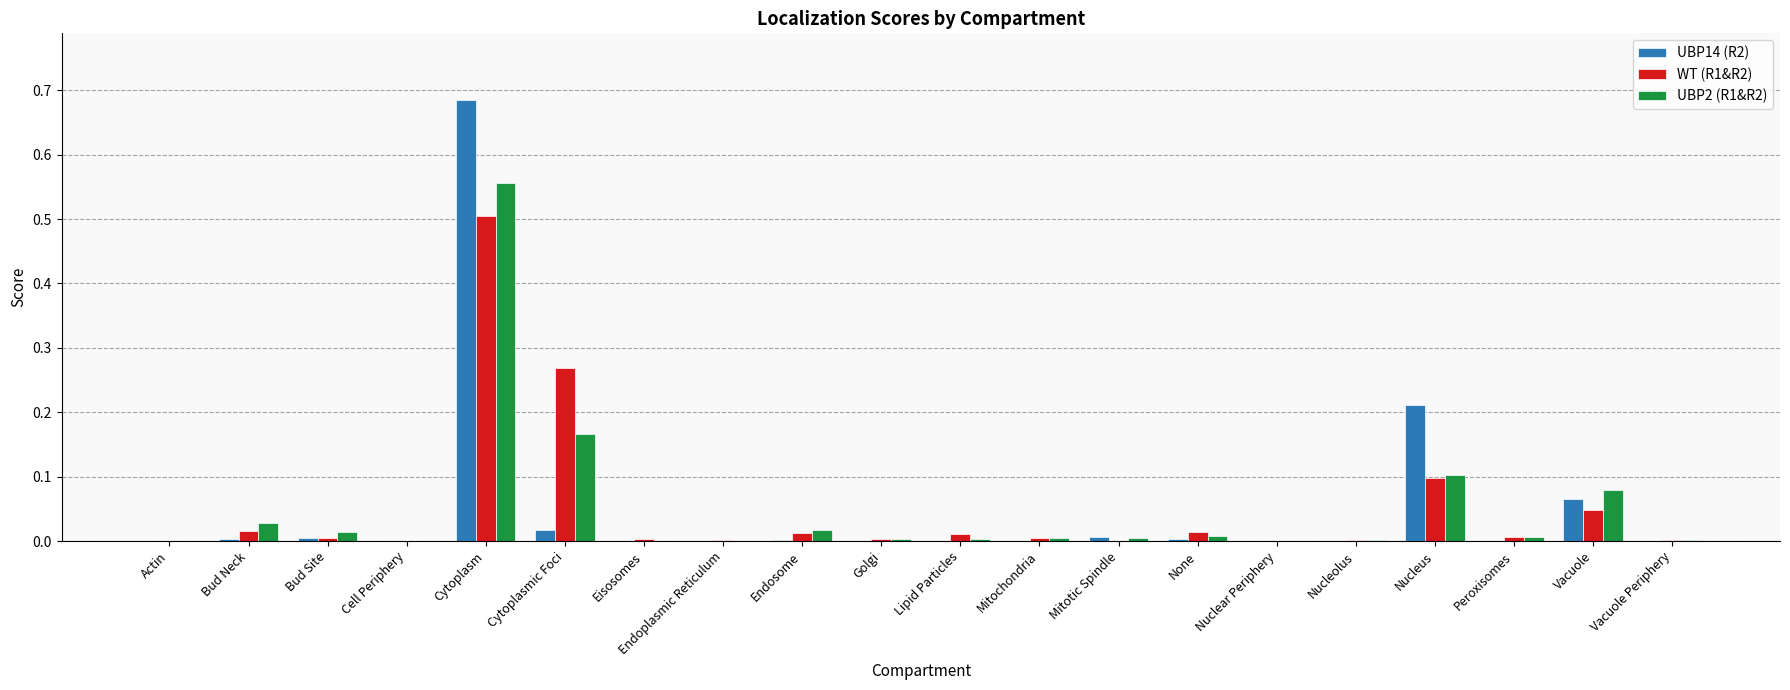

How many groups of bars are there?

20